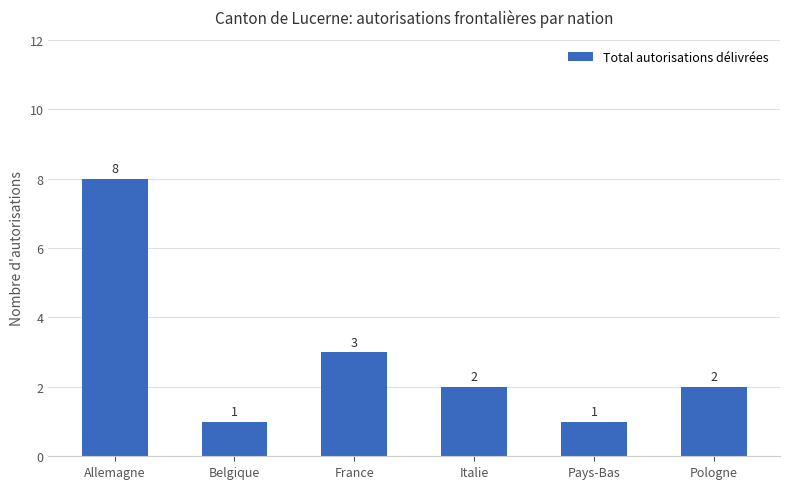

What is the difference between the maximum and minimum values?

7